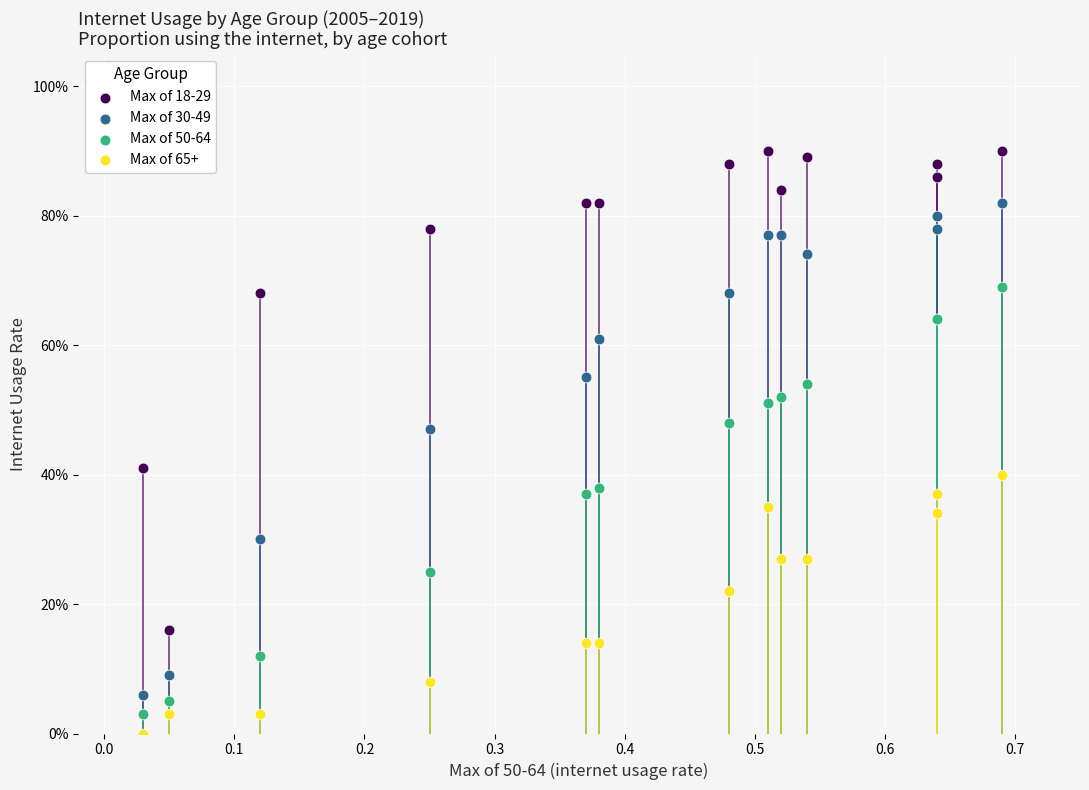

Which series reaches the maximum Y coordinate?

Max of 18-29